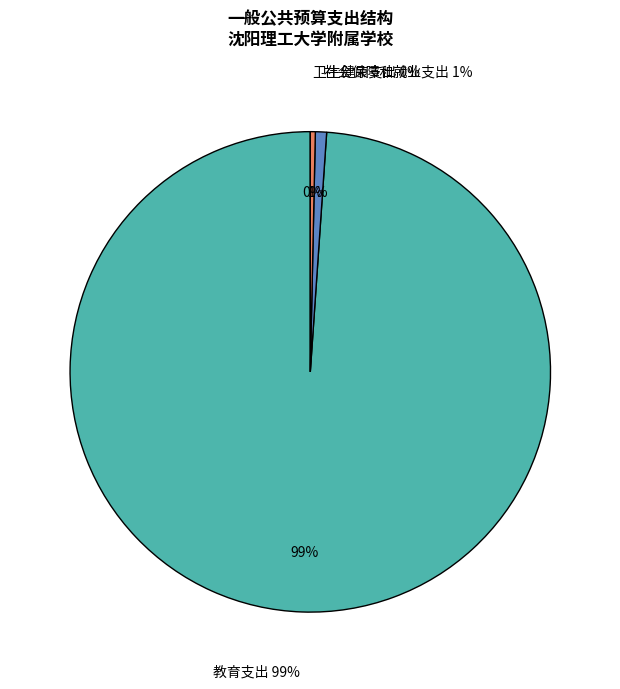

What percentage do 卫生健康支出 and 教育支出 together represent?

99.2%